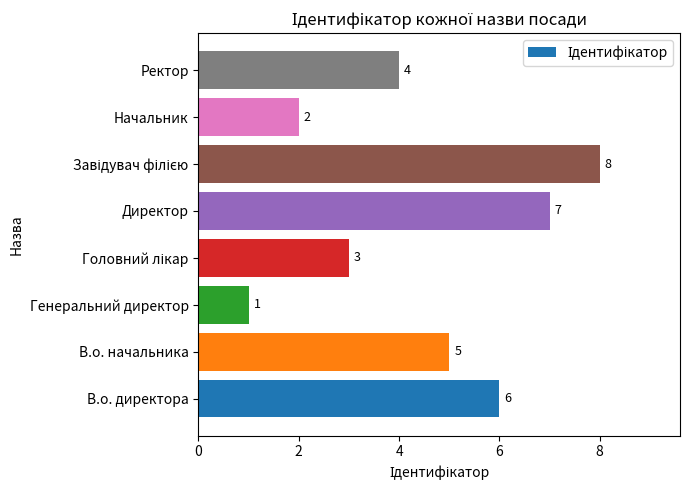

At which label is the value closest to 4?

Ректор